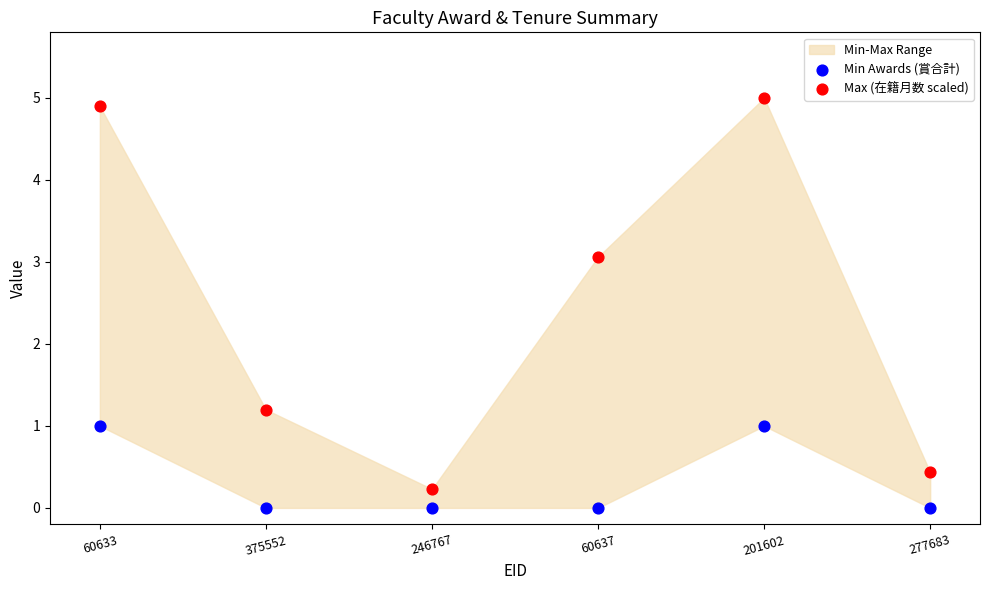

Across all data points, what is the range of Y values (max minus min)?

5.0